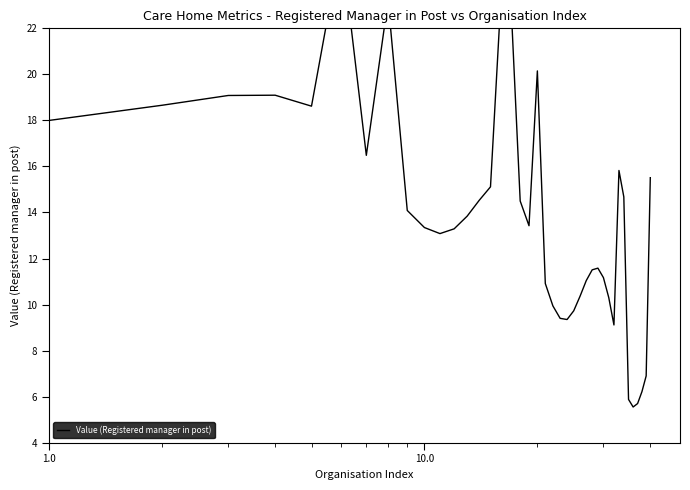

How many data points are less than 13?

17